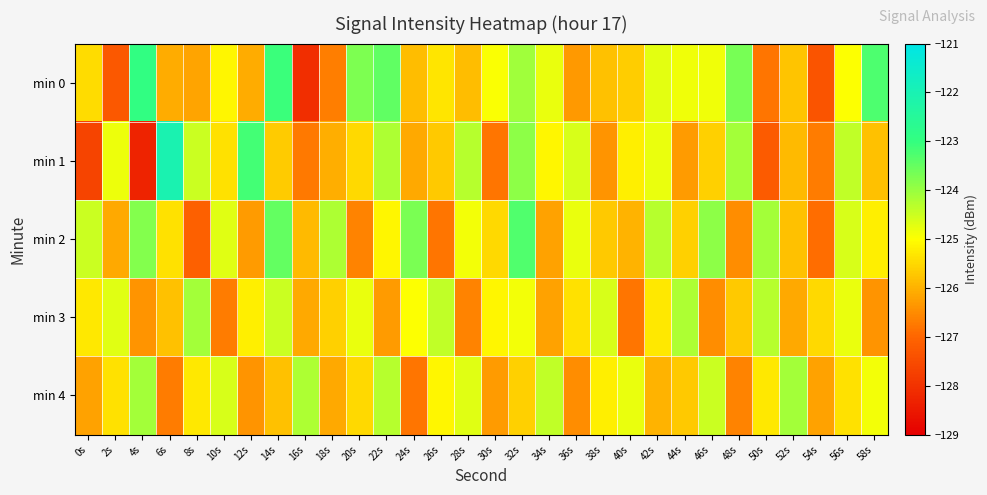

What is the total value across all series at 26s?

-627.3